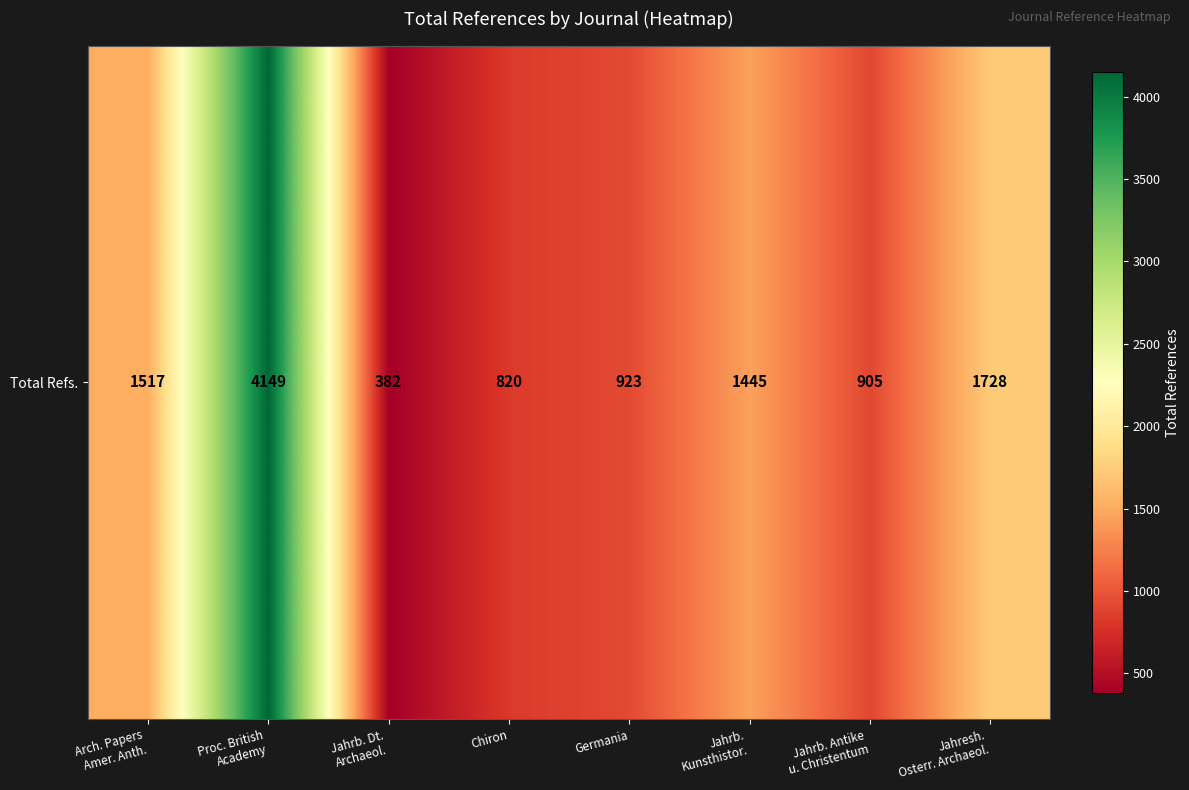

The chart shows a value of 820 at Chiron. True or false?

True